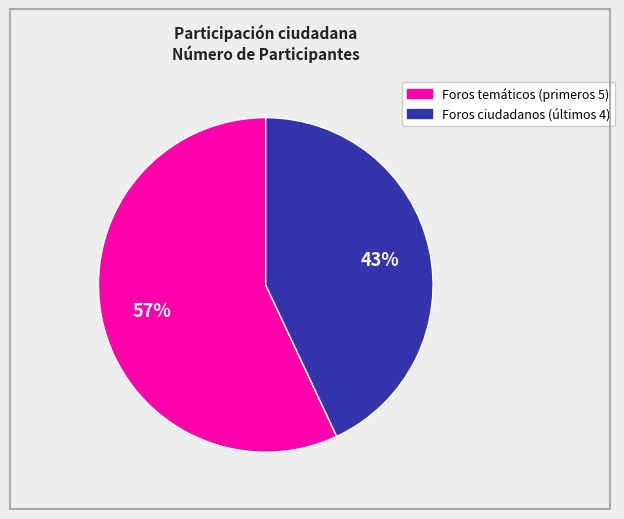

How many slices are in this pie chart?

2